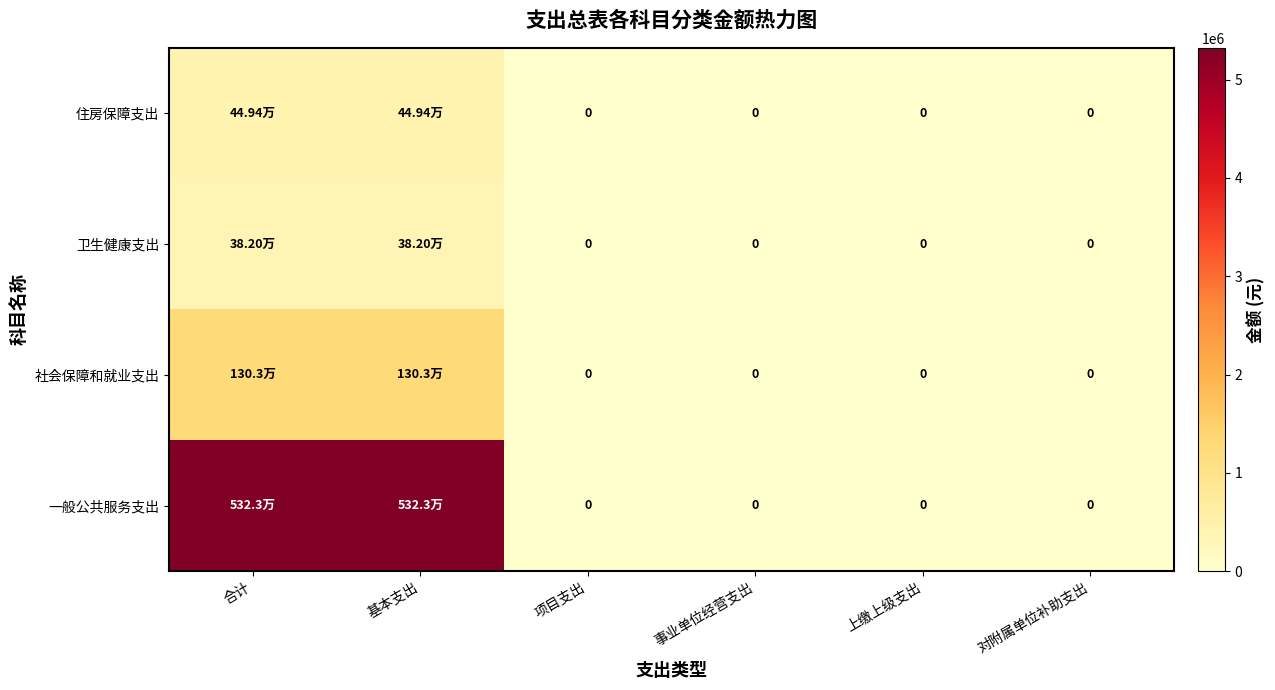

True or false: 社会保障和就业支出 has a value of 1303354.9 at 基本支出.

True